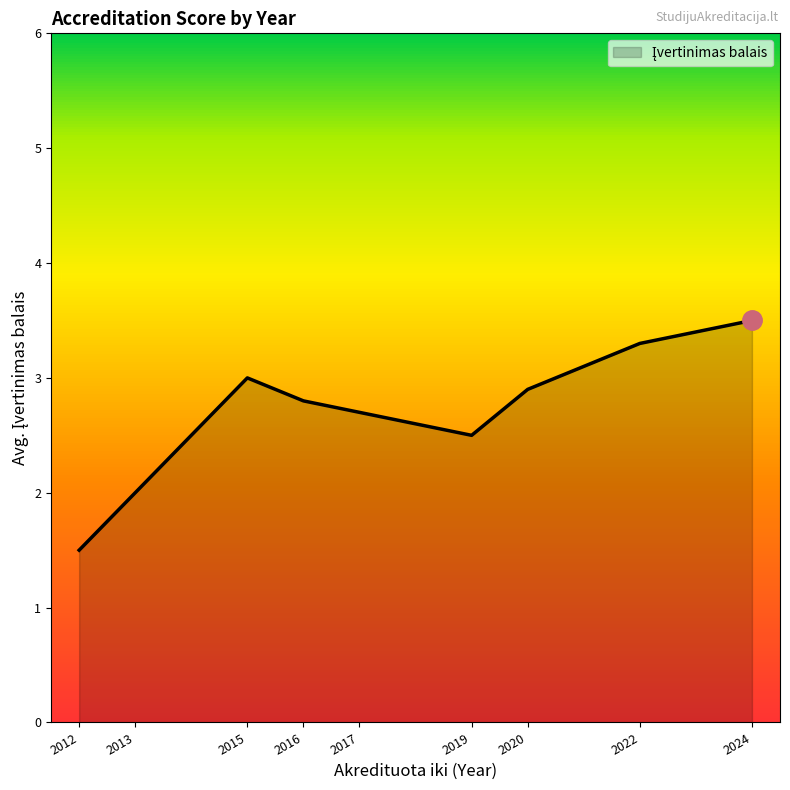

List the labels in order of value, smallest first.

2012, 2013, 2019, 2017, 2016, 2020, 2015, 2022, 2024